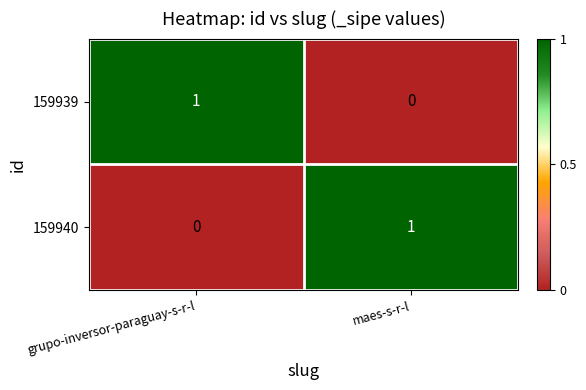

Is it true that 159940 equals 0 at grupo-inversor-paraguay-s-r-l?

True